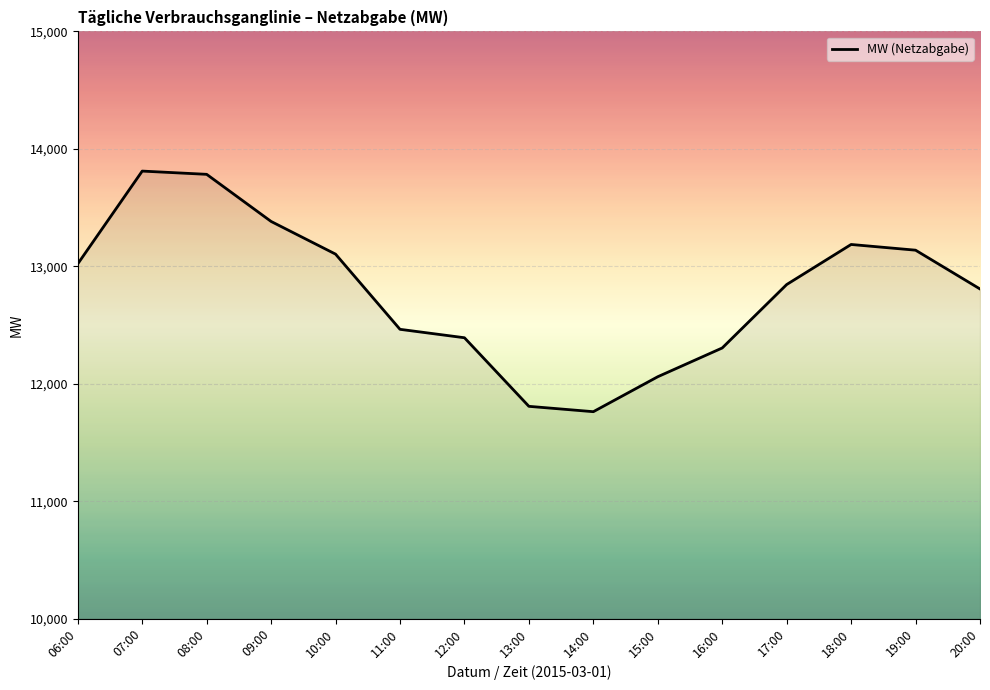

What is the change in value from 14:00 to 20:00?

+1045.0